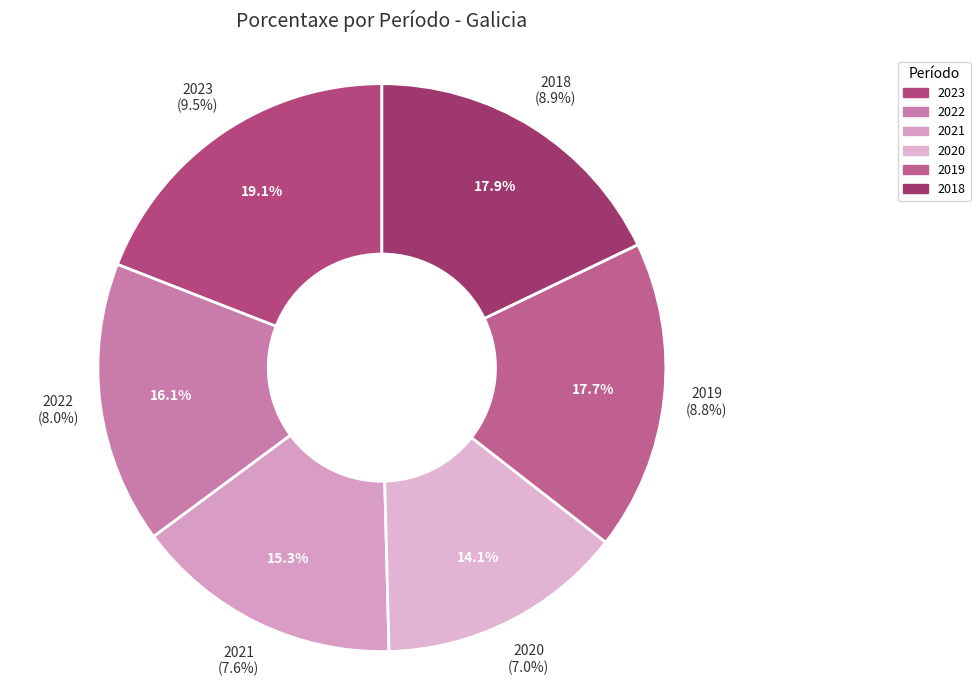

Is there a majority slice in this chart?

No